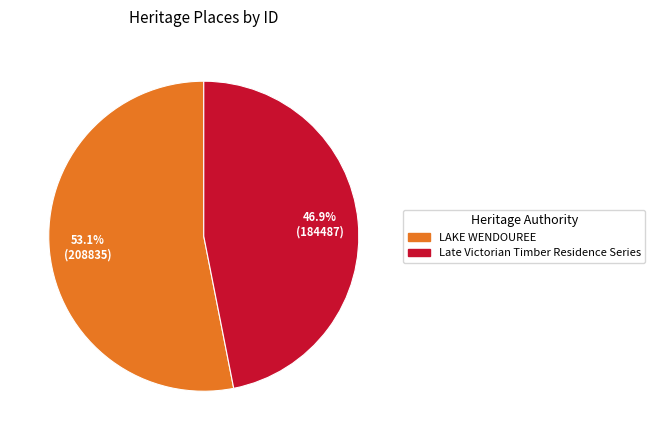

How many slices are in this pie chart?

2